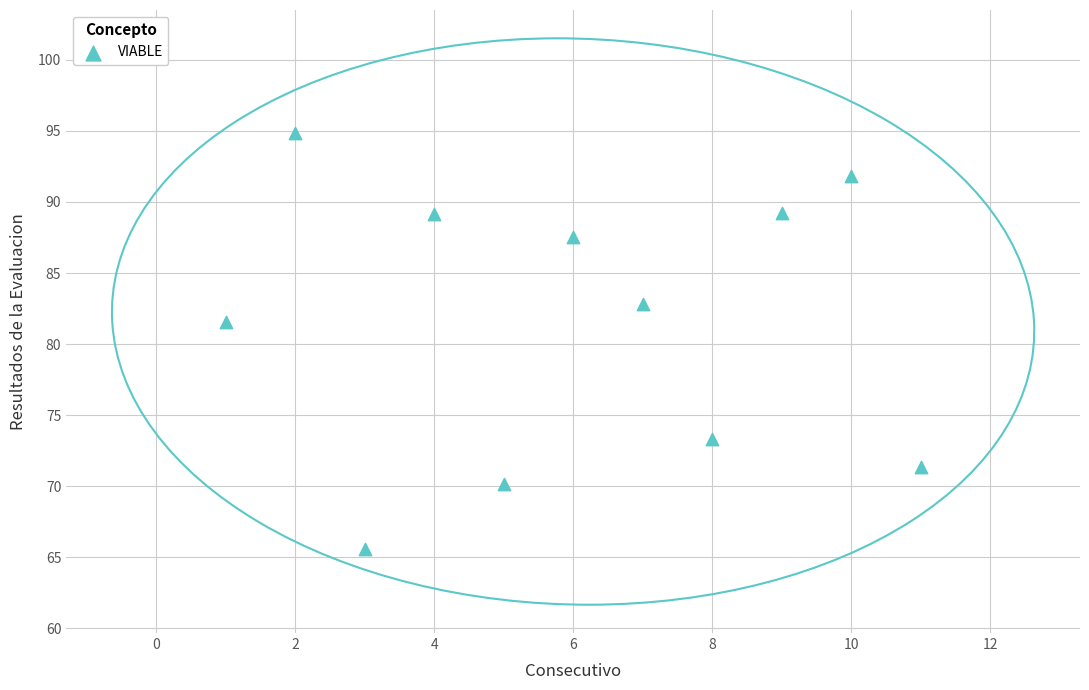

What is the range of X values (max minus min)?

10.0